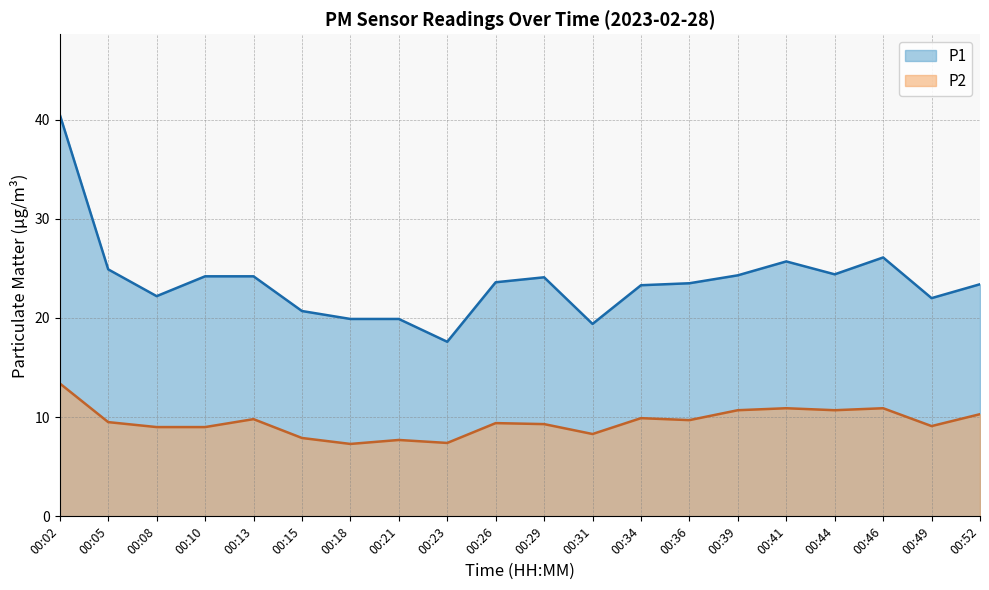

The value of P2 at 00:26 is 9.4. True or false?

True